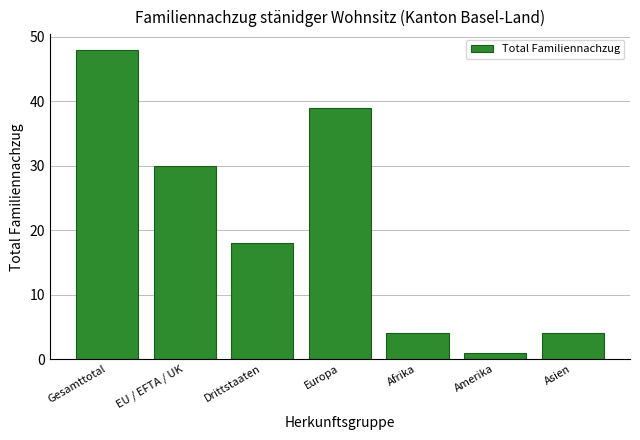

What is the change in value from Amerika to Asien?

+3